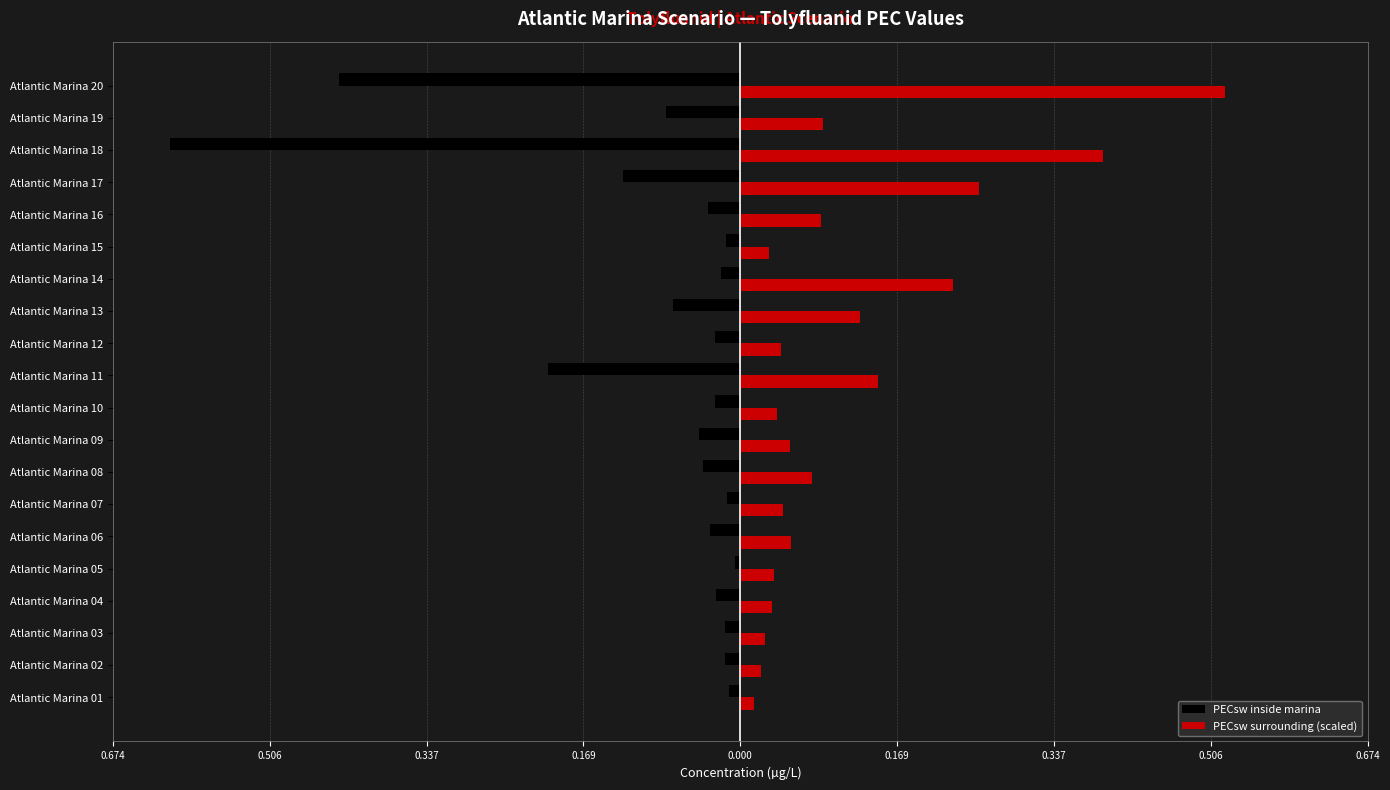

Reading left to right, transcribe all the data shown in this chart.

PECsw inside marina: -0.0	-0.0	-0.0	-0.0	-0.0	-0.0	-0.0	-0.0	-0.0	-0.0	-0.2	-0.0	-0.1	-0.0	-0.0	-0.0	-0.1	-0.6	-0.1	-0.4
PECsw surrounding (scaled): 0.0	0.0	0.0	0.0	0.0	0.1	0.0	0.1	0.1	0.0	0.1	0.0	0.1	0.2	0.0	0.1	0.3	0.4	0.1	0.5